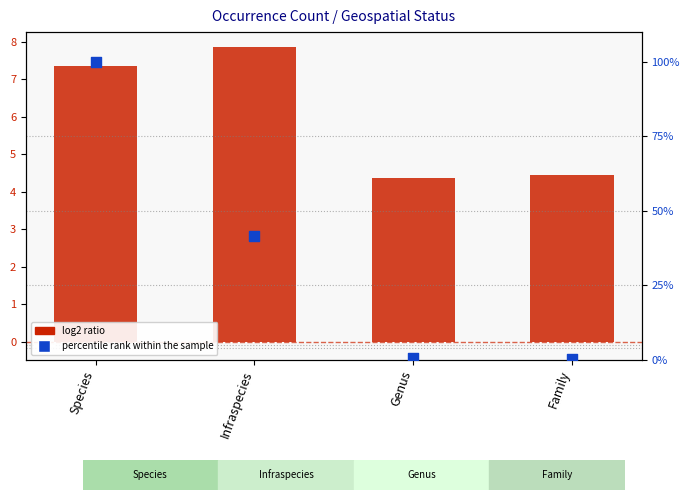

At how many categories does at least one series exceed 57?

1